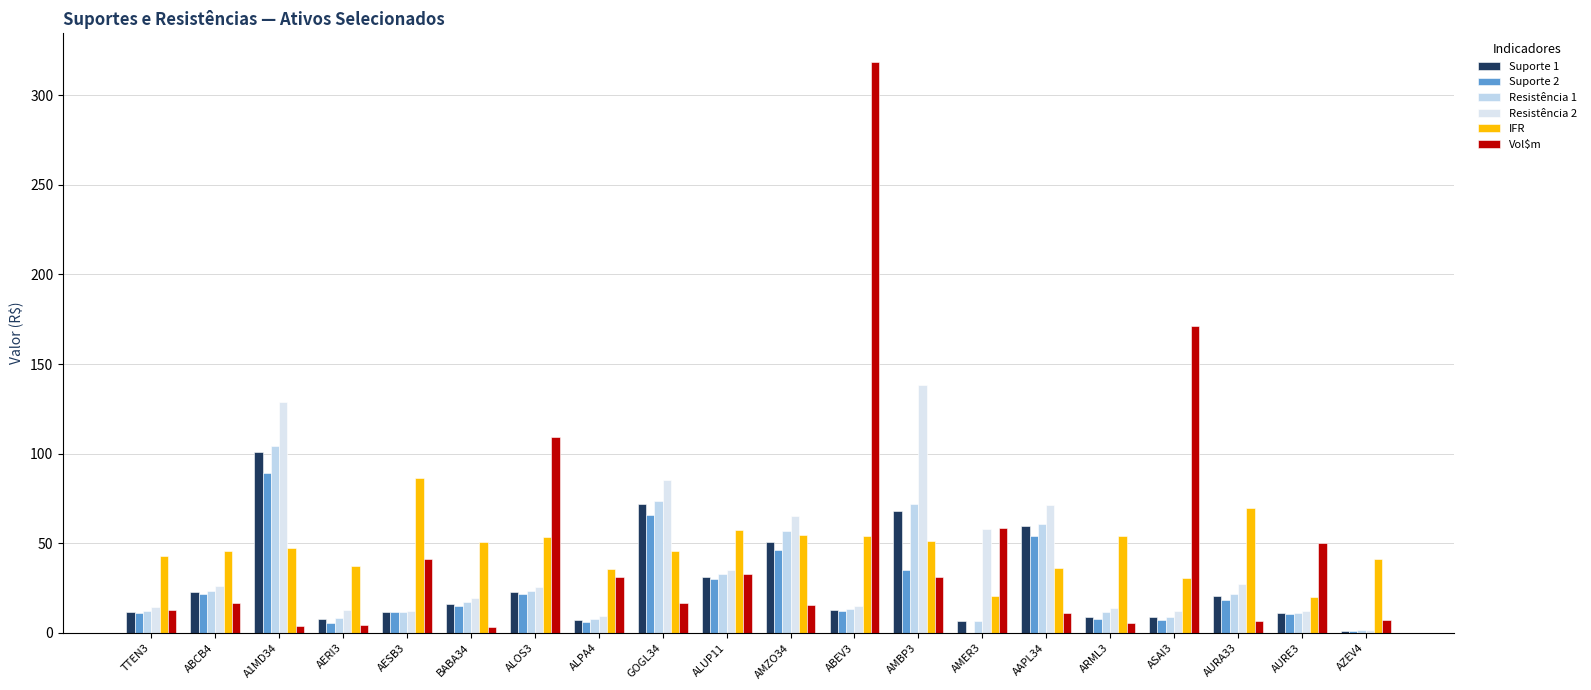

Which has a higher value, AAPL34 or ABEV3?

AAPL34